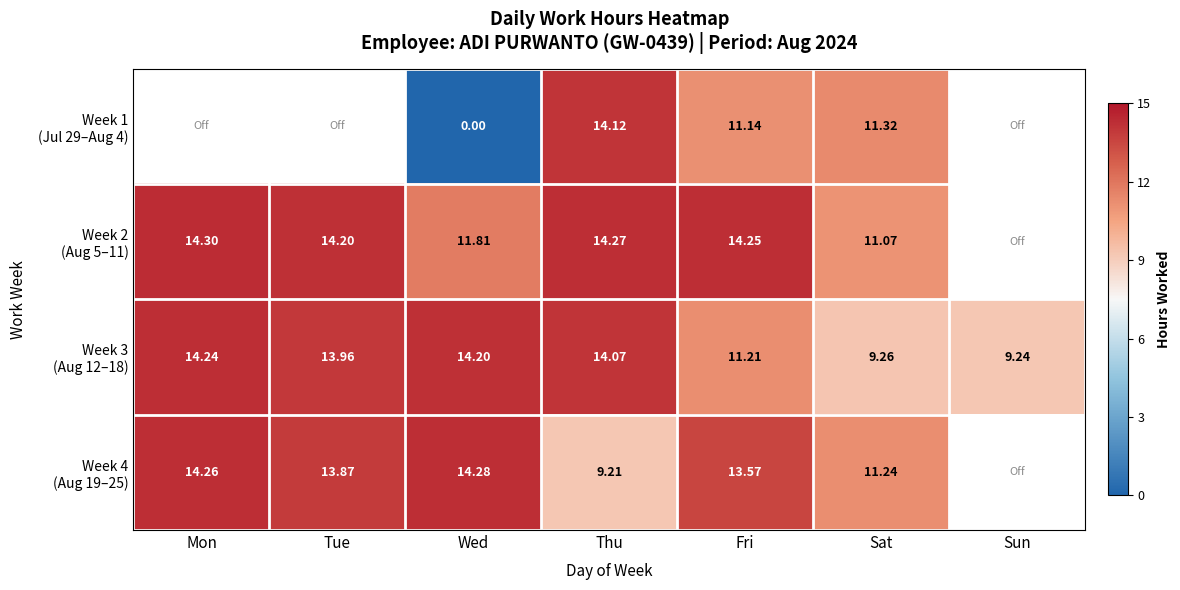

The value of Week 4 (Aug 19–25) at Tue is 13.9. True or false?

True